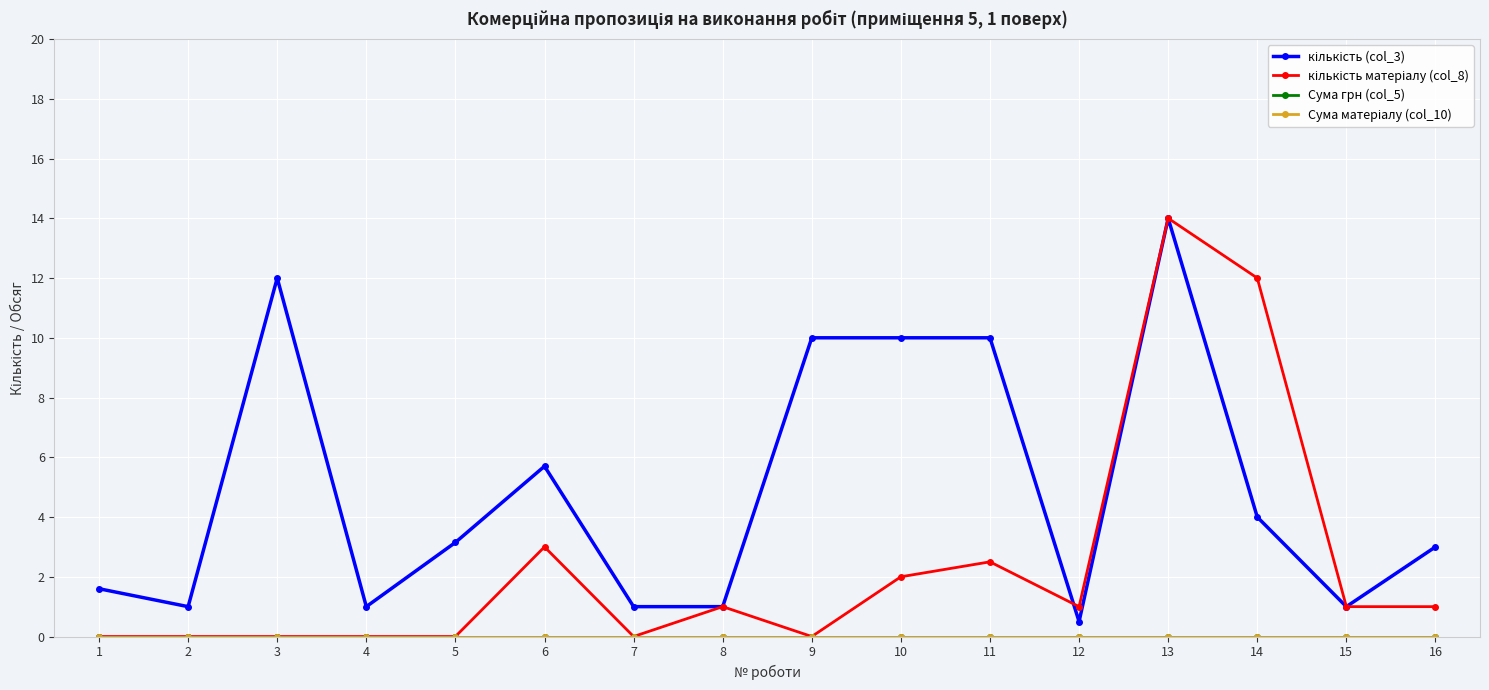

True or false: кількість (col_3) and Сума матеріалу (col_10) cross at least once.

False